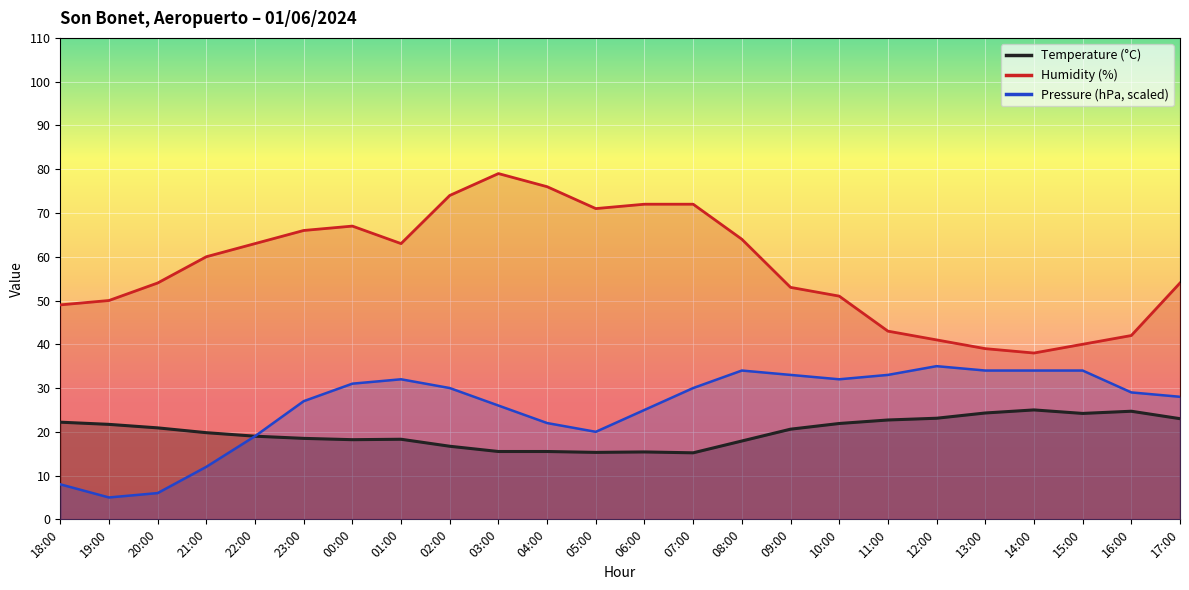

Reading right to left, what are all the values shown in this chart?

Temperature (°C): 17:00=23.0	16:00=24.7	15:00=24.2	14:00=25.0	13:00=24.3	12:00=23.1	11:00=22.7	10:00=21.9	09:00=20.6	08:00=17.9	07:00=15.2	06:00=15.4	05:00=15.3	04:00=15.5	03:00=15.5	02:00=16.7	01:00=18.3	00:00=18.2	23:00=18.5	22:00=19.0	21:00=19.8	20:00=20.9	19:00=21.7	18:00=22.2
Humidity (%): 17:00=54.0	16:00=42.0	15:00=40.0	14:00=38.0	13:00=39.0	12:00=41.0	11:00=43.0	10:00=51.0	09:00=53.0	08:00=64.0	07:00=72.0	06:00=72.0	05:00=71.0	04:00=76.0	03:00=79.0	02:00=74.0	01:00=63.0	00:00=67.0	23:00=66.0	22:00=63.0	21:00=60.0	20:00=54.0	19:00=50.0	18:00=49.0
Pressure (hPa): 17:00=28.0	16:00=29.0	15:00=34.0	14:00=34.0	13:00=34.0	12:00=35.0	11:00=33.0	10:00=32.0	09:00=33.0	08:00=34.0	07:00=30.0	06:00=25.0	05:00=20.0	04:00=22.0	03:00=26.0	02:00=30.0	01:00=32.0	00:00=31.0	23:00=27.0	22:00=19.0	21:00=12.0	20:00=6.0	19:00=5.0	18:00=8.0